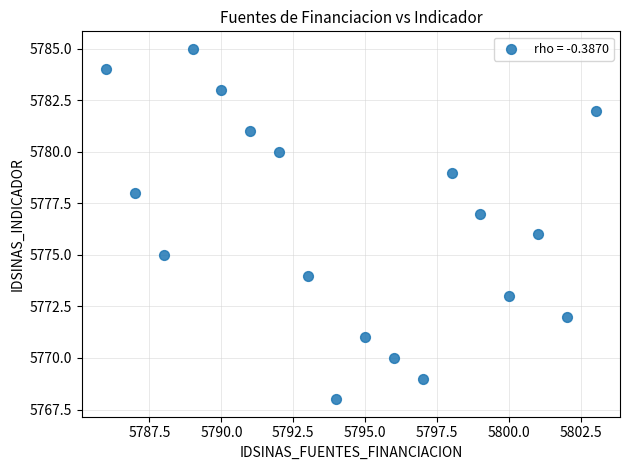

What is the range of X values (max minus min)?

17